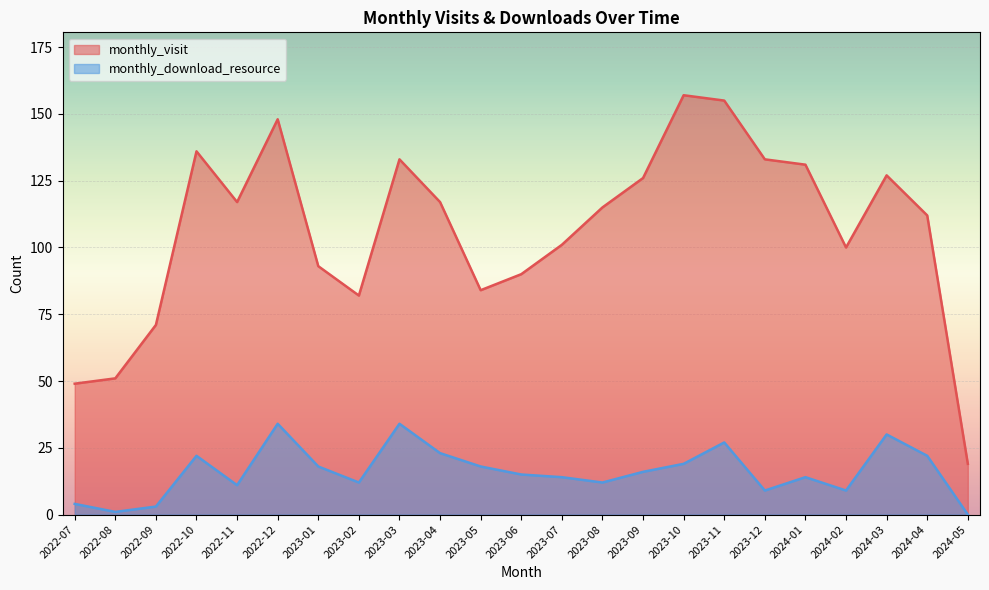

What is the total value across all series at 2023-08?

127